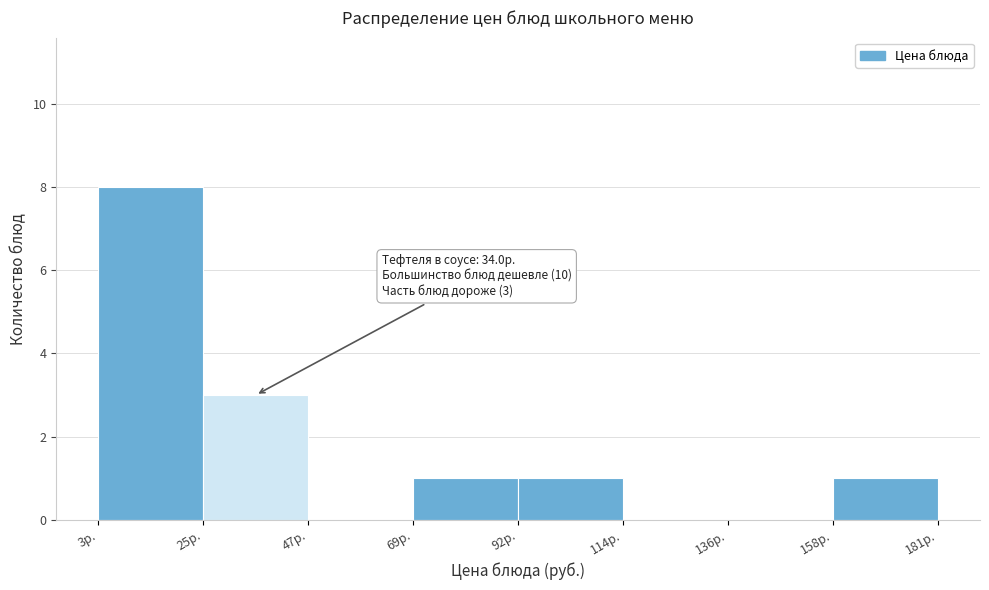

Over which range of the x-axis is the bar tallest?

5 to 25